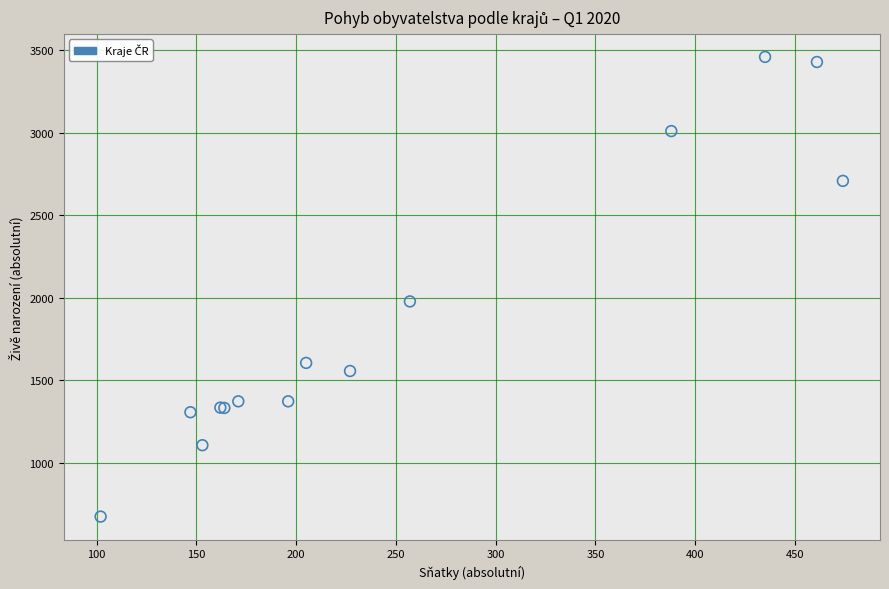

What Y value in the scatter plot is closest to 2067?

1978